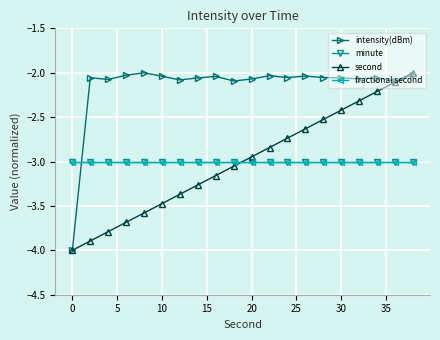

Which series has the largest range (max minus min)?

intensity(dBm)